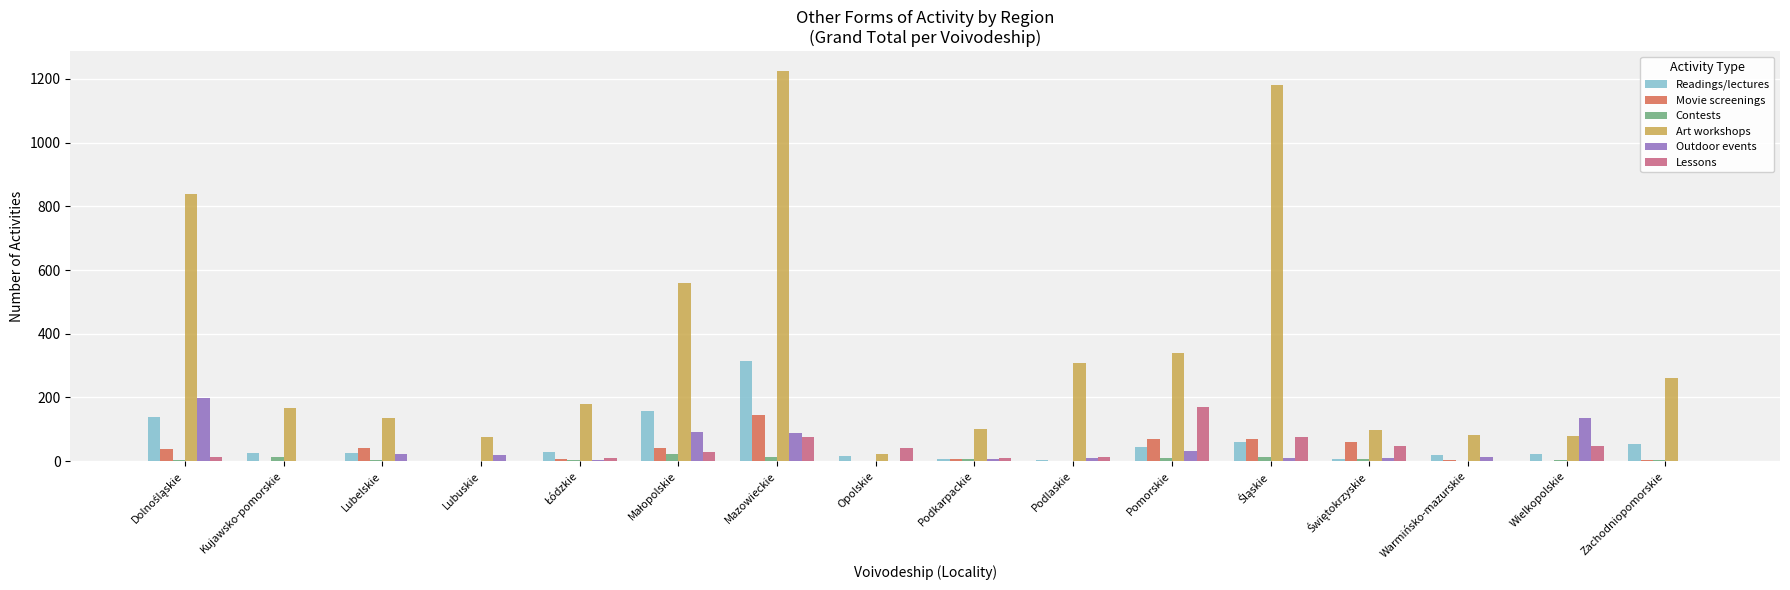

What are all the series names shown in the legend?

Readings/lectures, Movie screenings, Contests, Art workshops, Outdoor events, Lessons